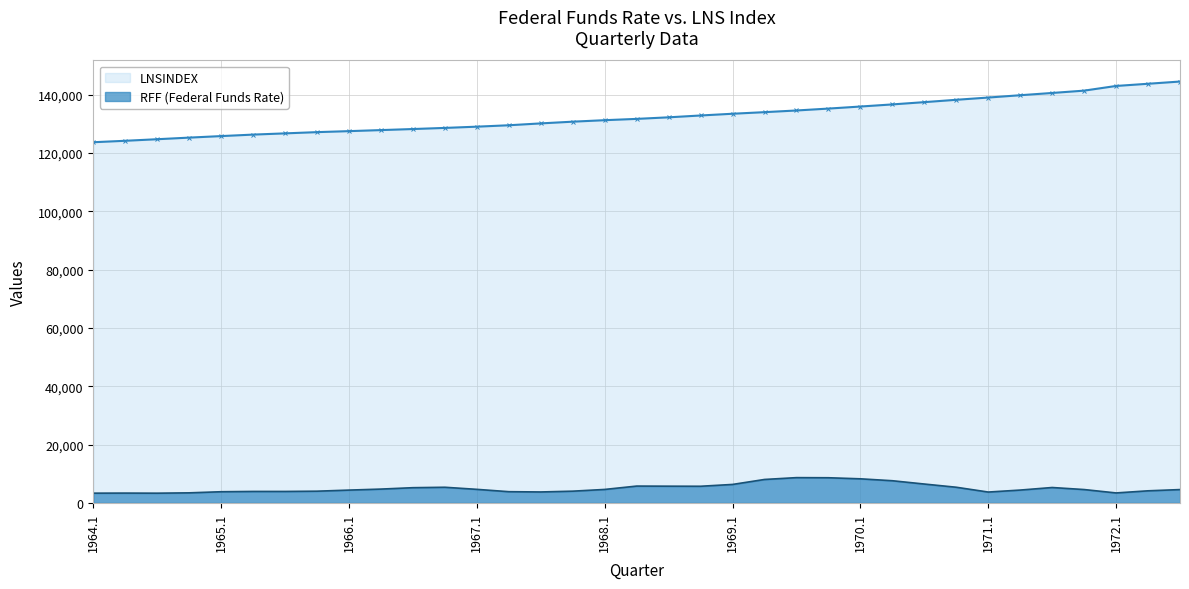

True or false: RFF (Federal Funds Rate) and LNSINDEX cross at least once.

False